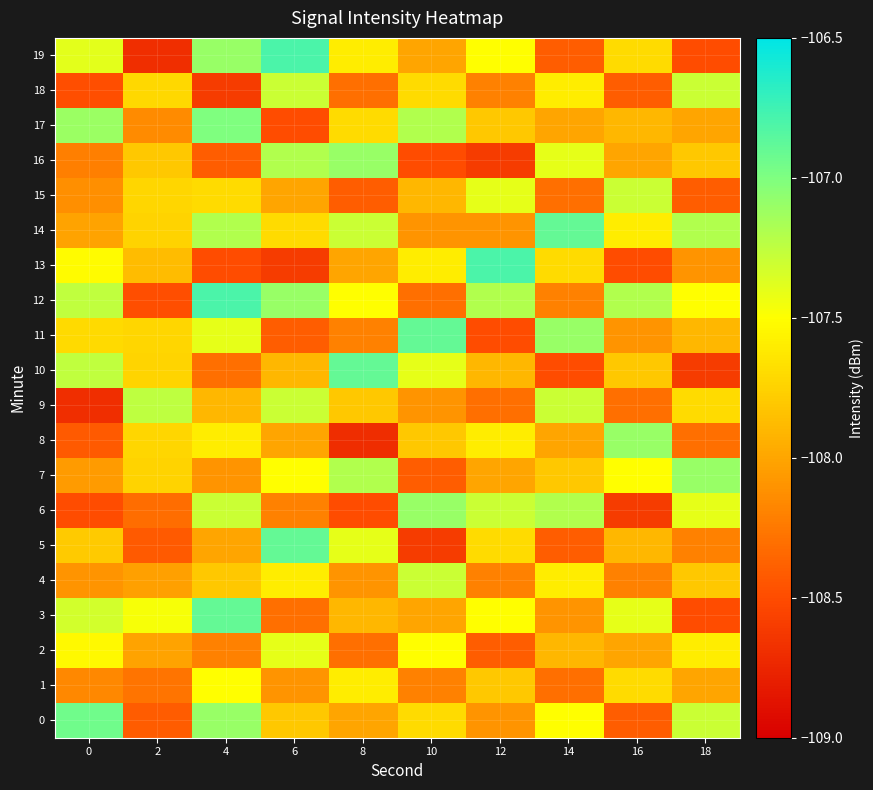

What is the total value across all series at 2?

-2159.3